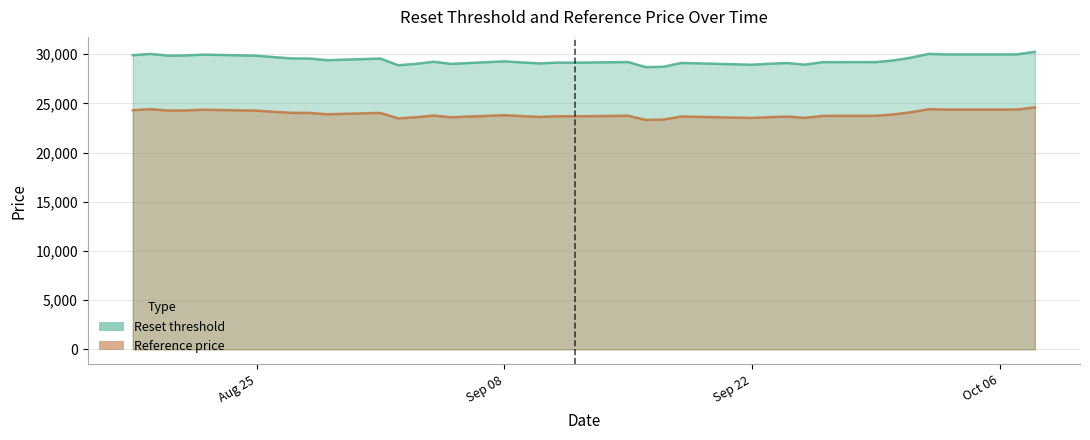

True or false: Reference price and Reset threshold intersect in this chart.

False